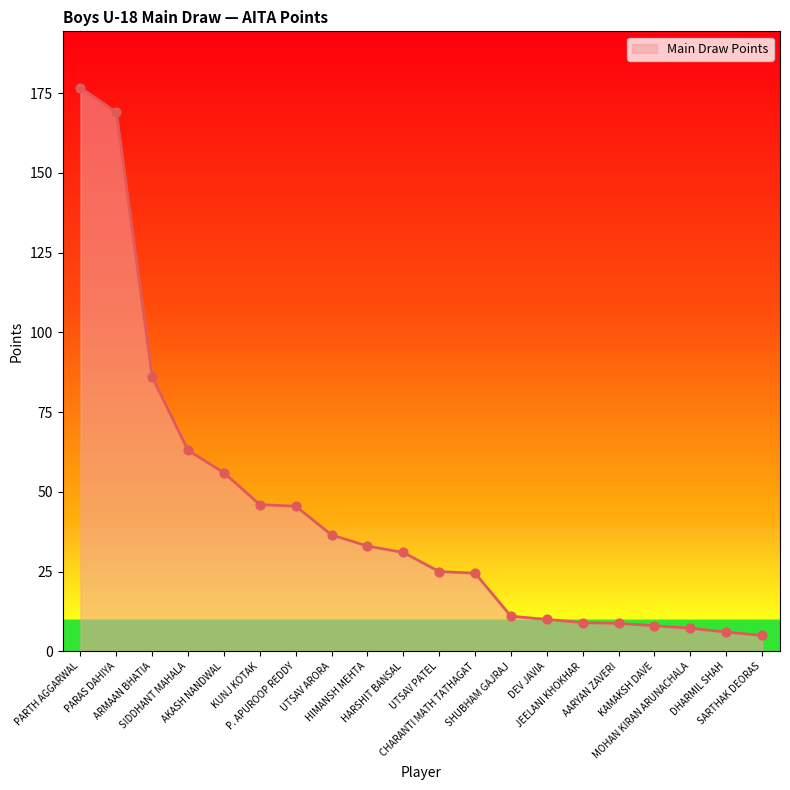

Between PARAS DAHIYA and HIMANSH MEHTA, which is larger?

PARAS DAHIYA